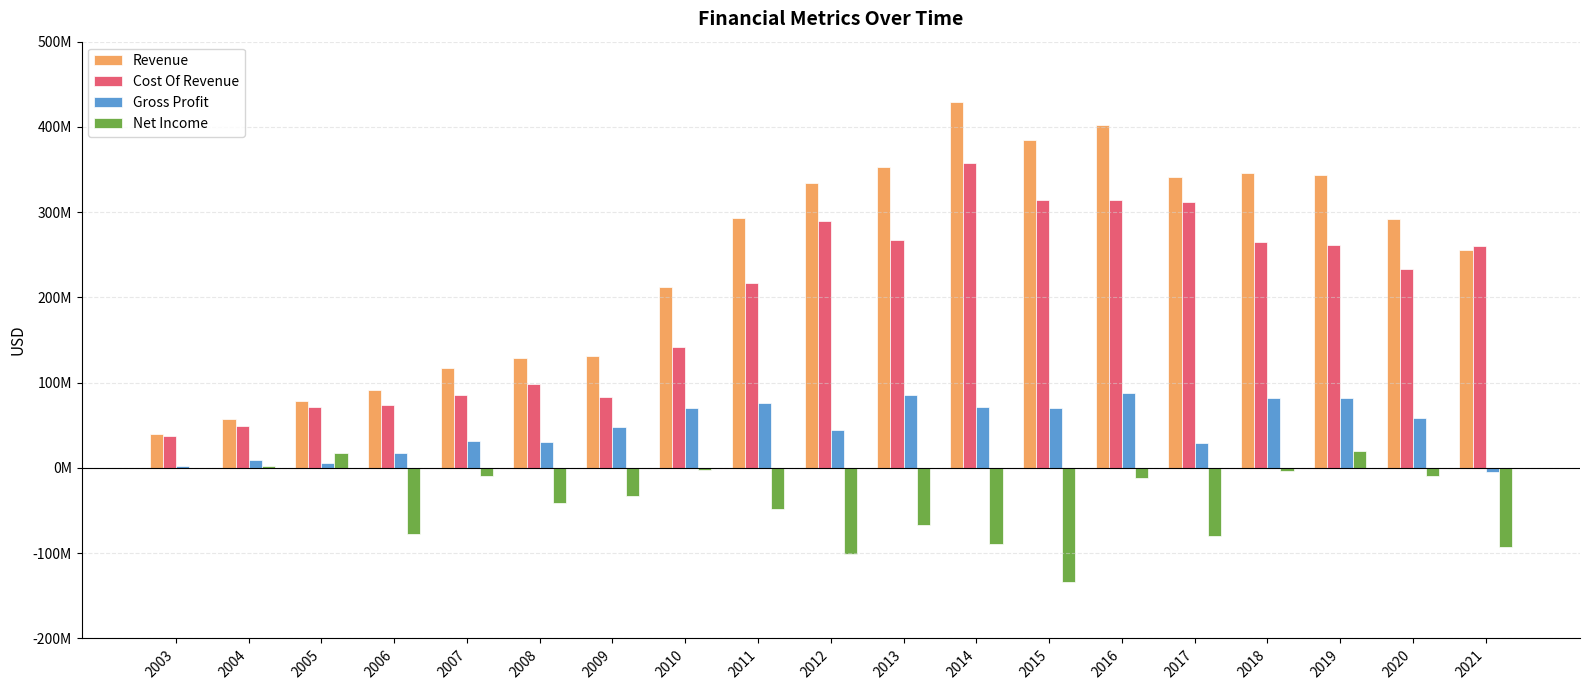

Between 2010 and 2006, which is larger?

2010